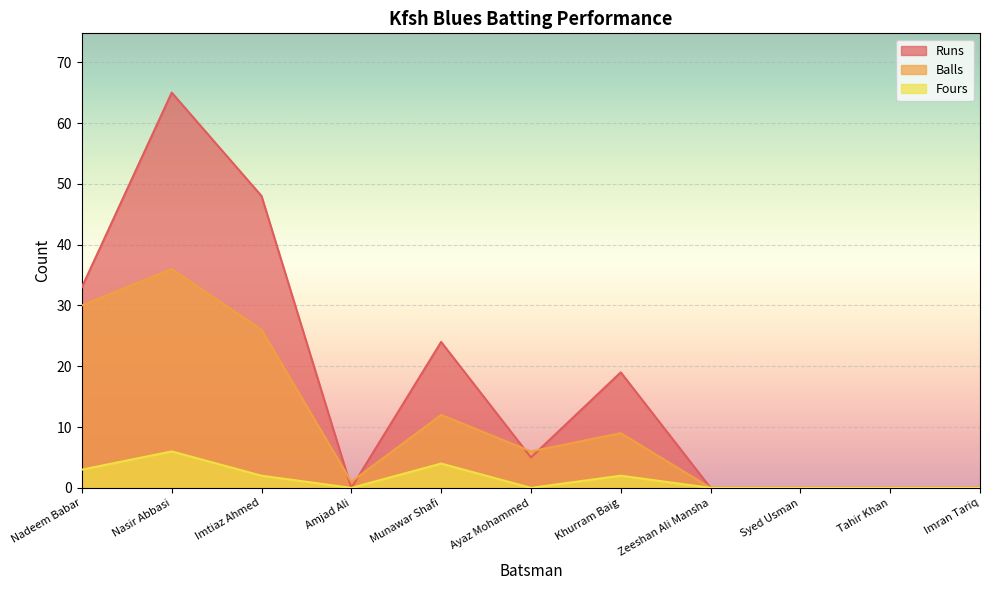

What is the maximum value shown in the chart?

65